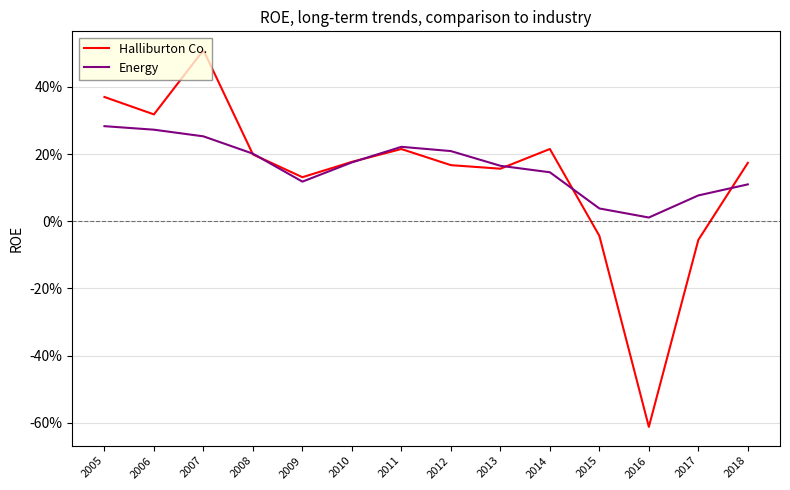

What are all the series names shown in the legend?

Halliburton Co., Energy